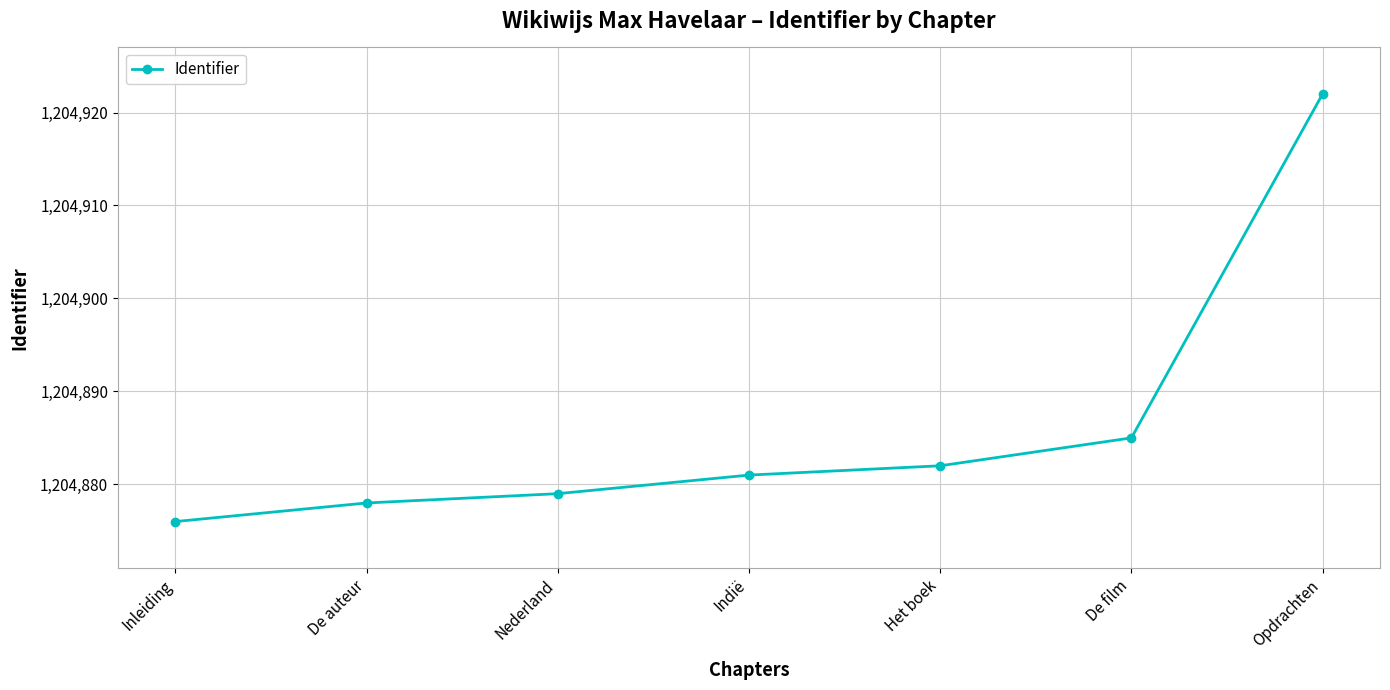

What is the sum of the values at Indië and Inleiding?

2409757